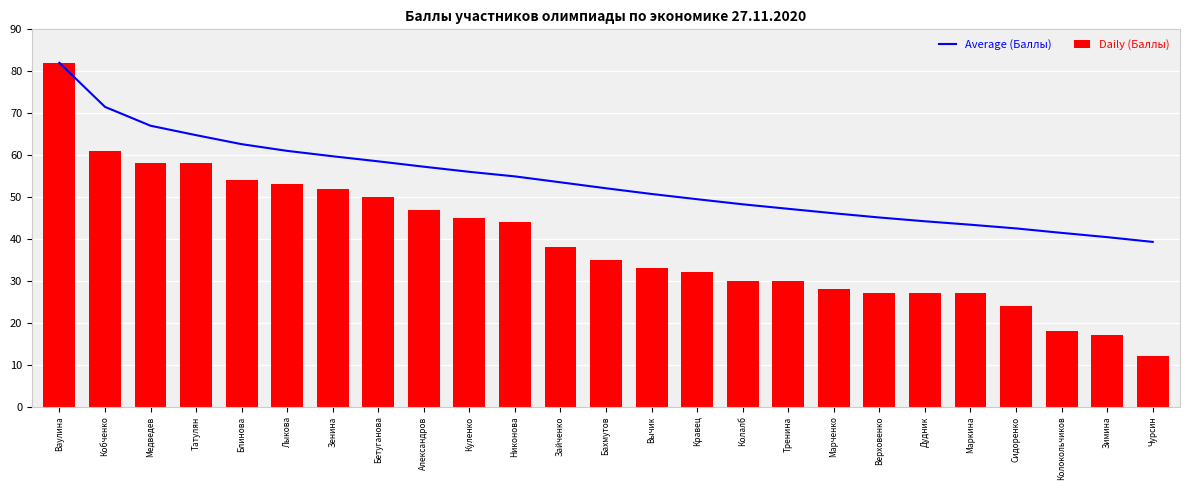

Reading left to right, transcribe all the data shown in this chart.

Average (Баллы): Ваулина=82.0	Кобченко=71.5	Медведев=67.0	Татулян=64.8	Блинова=62.6	Лыкова=61.0	Зенина=59.7	Бетуганова=58.5	Александров=57.2	Куленко=56.0	Никонова=54.9	Зайченко=53.5	Бахмутов=52.1	Вычик=50.7	Кравец=49.5	Колалб=48.2	Тренина=47.2	Марченко=46.1	Верховенко=45.1	Дудник=44.2	Маркина=43.4	Сидоренко=42.5	Колокольчиков=41.4	Зимина=40.4	Чурсин=39.3
Daily (Баллы): Ваулина=82.0	Кобченко=61.0	Медведев=58.0	Татулян=58.0	Блинова=54.0	Лыкова=53.0	Зенина=52.0	Бетуганова=50.0	Александров=47.0	Куленко=45.0	Никонова=44.0	Зайченко=38.0	Бахмутов=35.0	Вычик=33.0	Кравец=32.0	Колалб=30.0	Тренина=30.0	Марченко=28.0	Верховенко=27.0	Дудник=27.0	Маркина=27.0	Сидоренко=24.0	Колокольчиков=18.0	Зимина=17.0	Чурсин=12.0